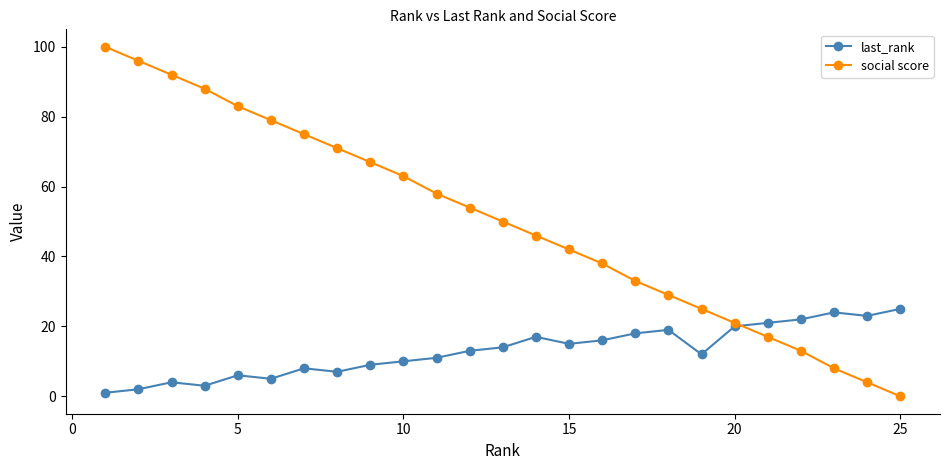

What is the minimum value for last_rank?

1